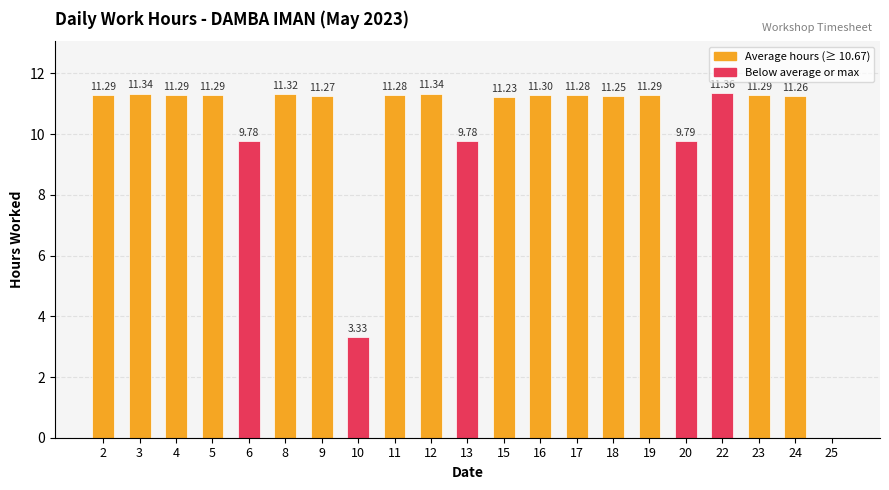

What is the sum of all values?

213.4